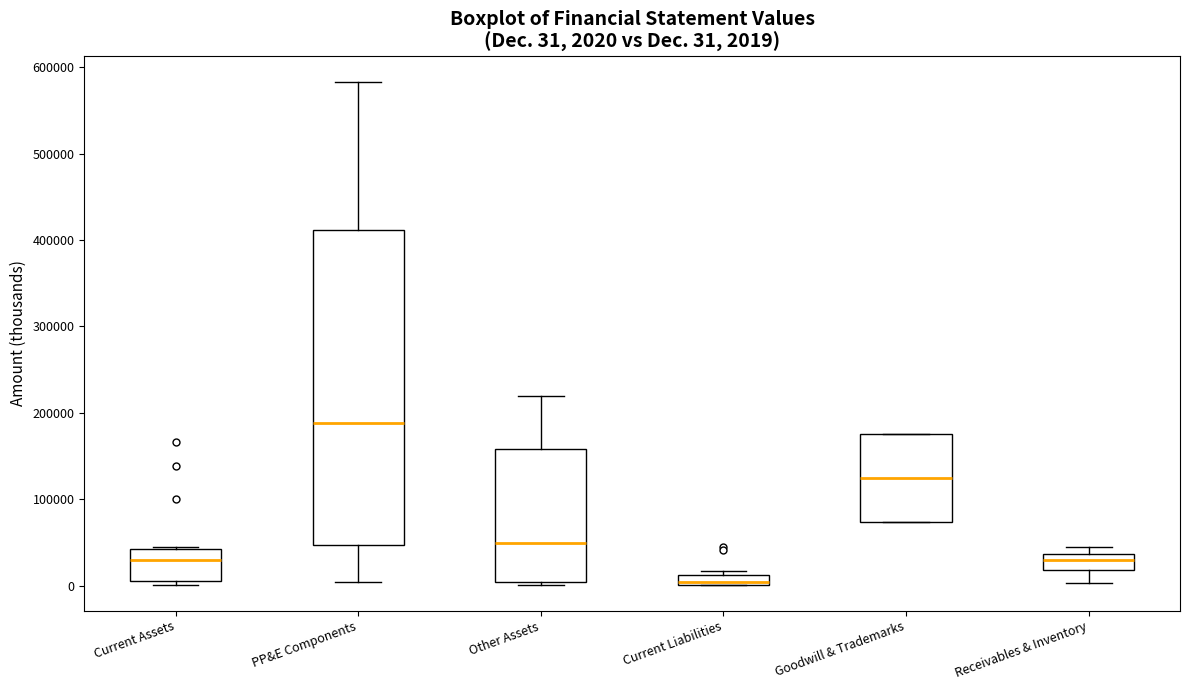

Which box has the lowest median line?

Current Liabilities